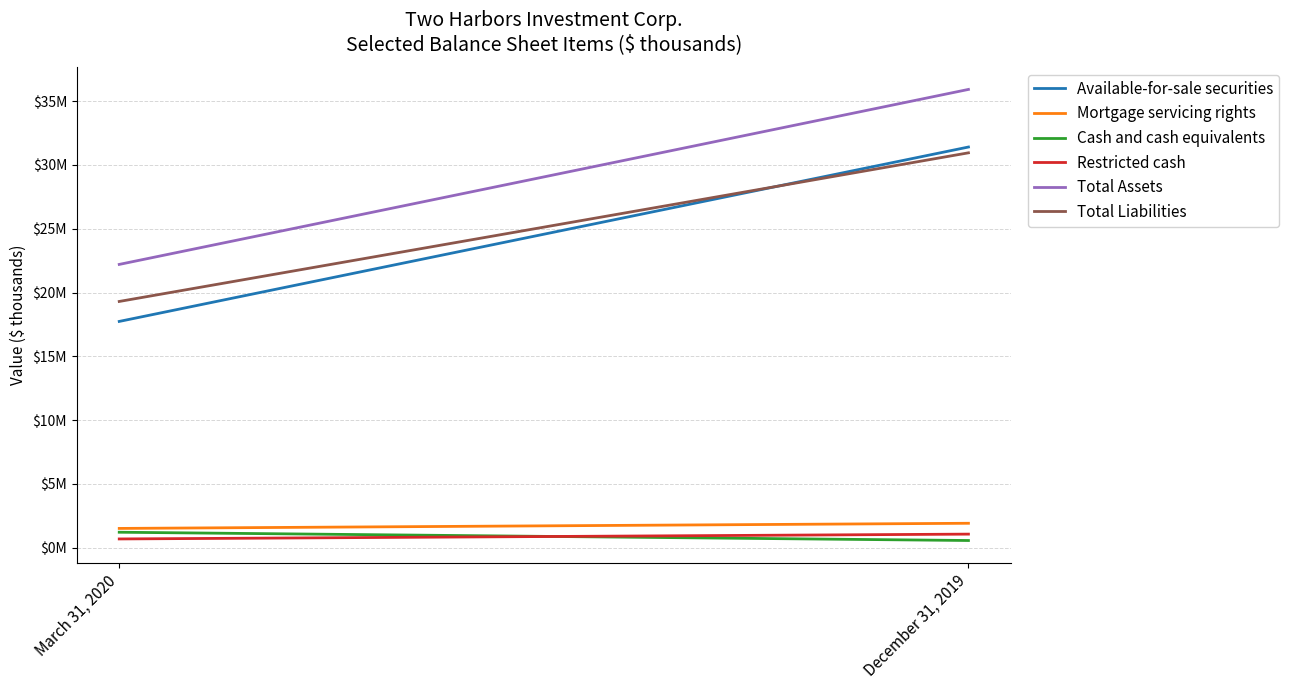

What is the difference between the Restricted cash values at March 31, 2020 and December 31, 2019?

378295